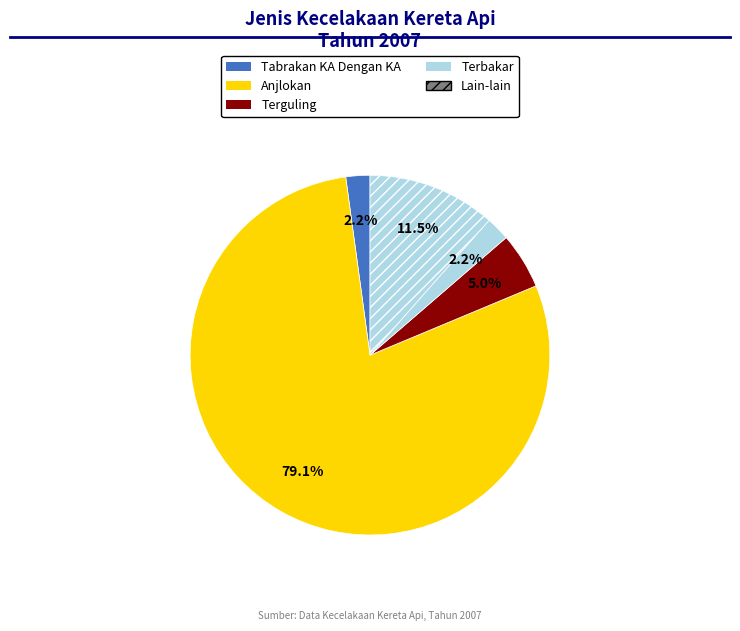

What is the largest slice in the pie chart?

Anjlokan